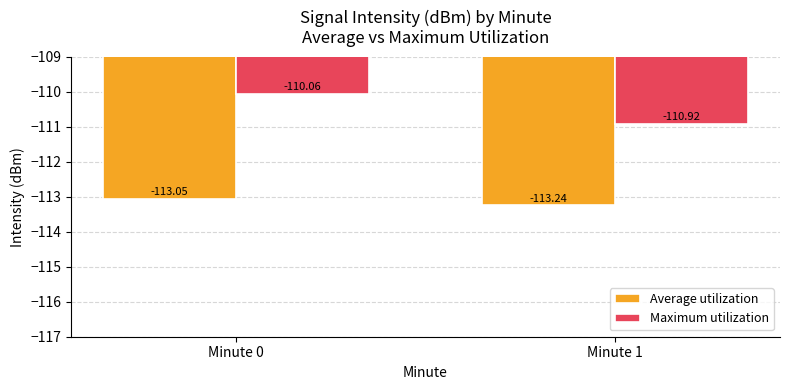

Rank the series by their average value, from lowest to highest.

Average utilization, Maximum utilization